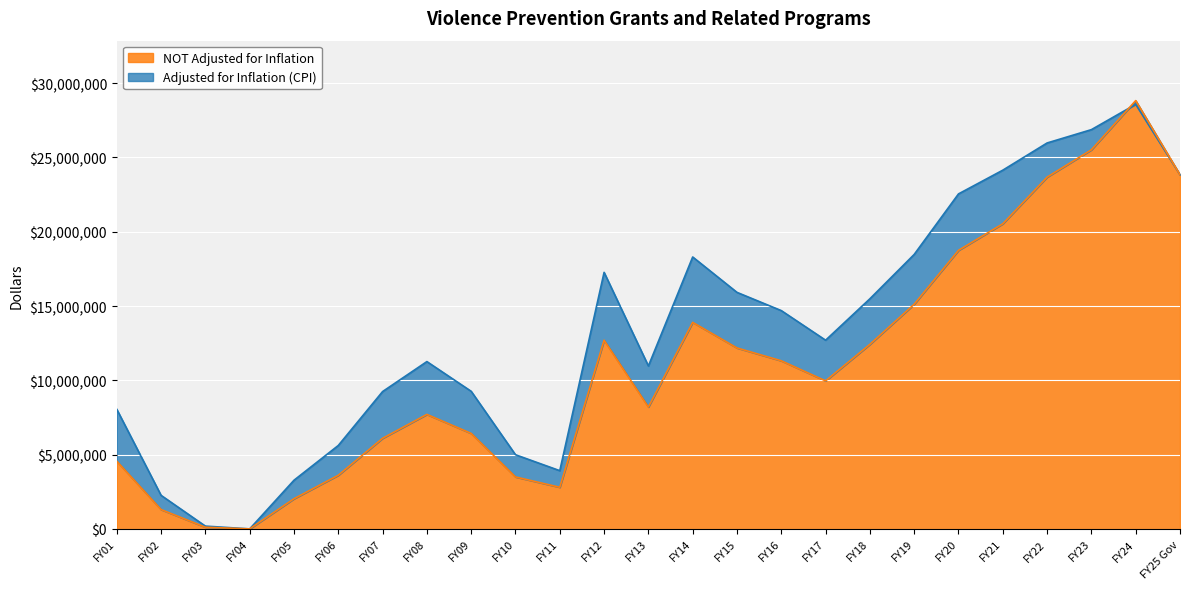

Where is Adjusted for Inflation (CPI) nearest to the value 14288683?

FY16